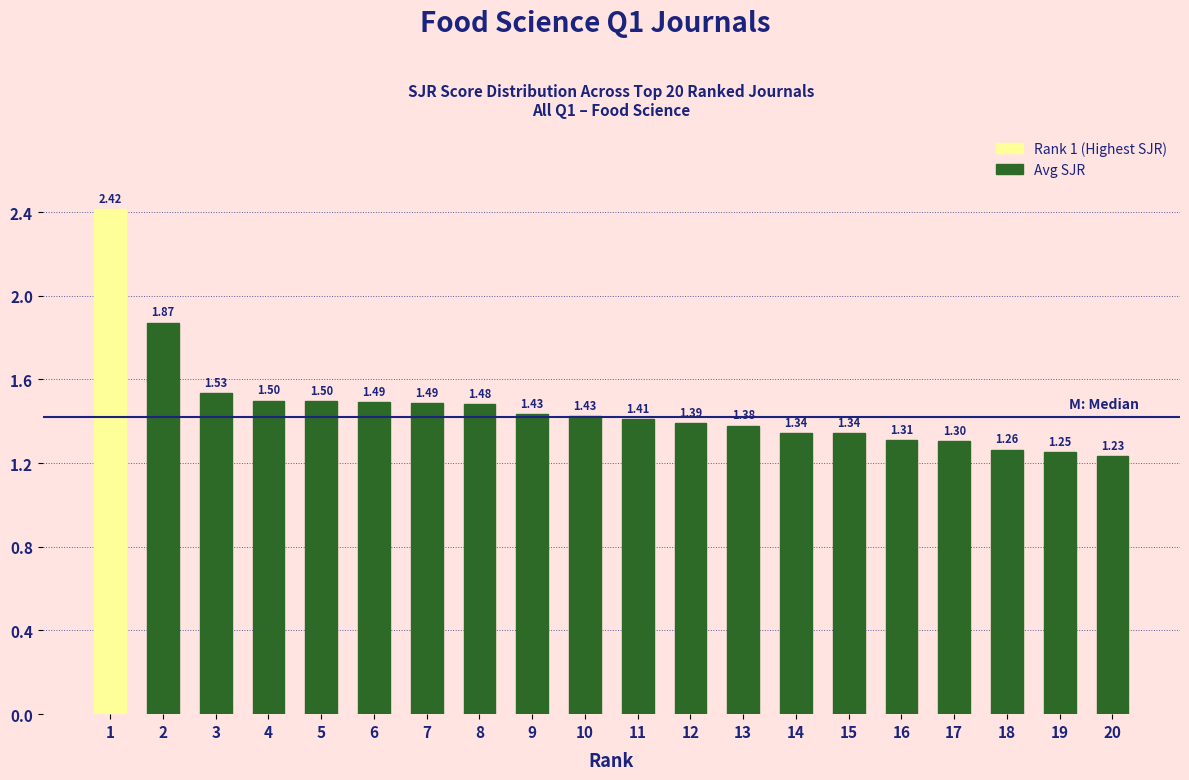

What is the ratio of the value at 11 to the value at 18?

1.1